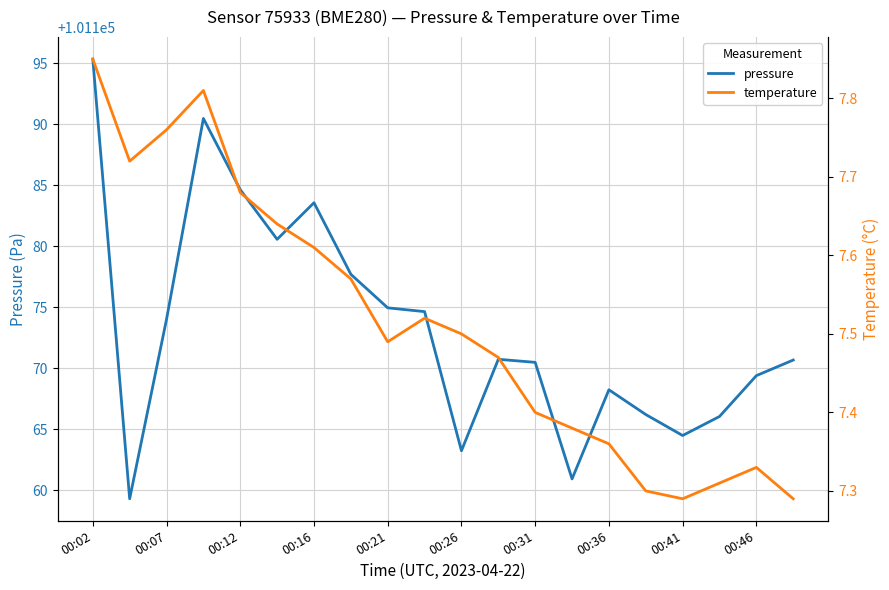

The value of pressure at 00:26 is 35944.3. True or false?

False